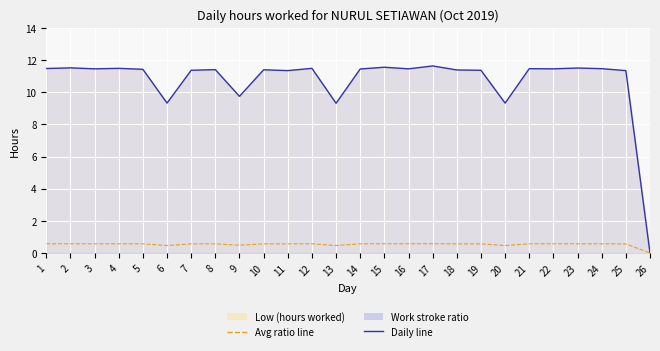

Is it true that Daily Line equals 11.3 at 25?

True